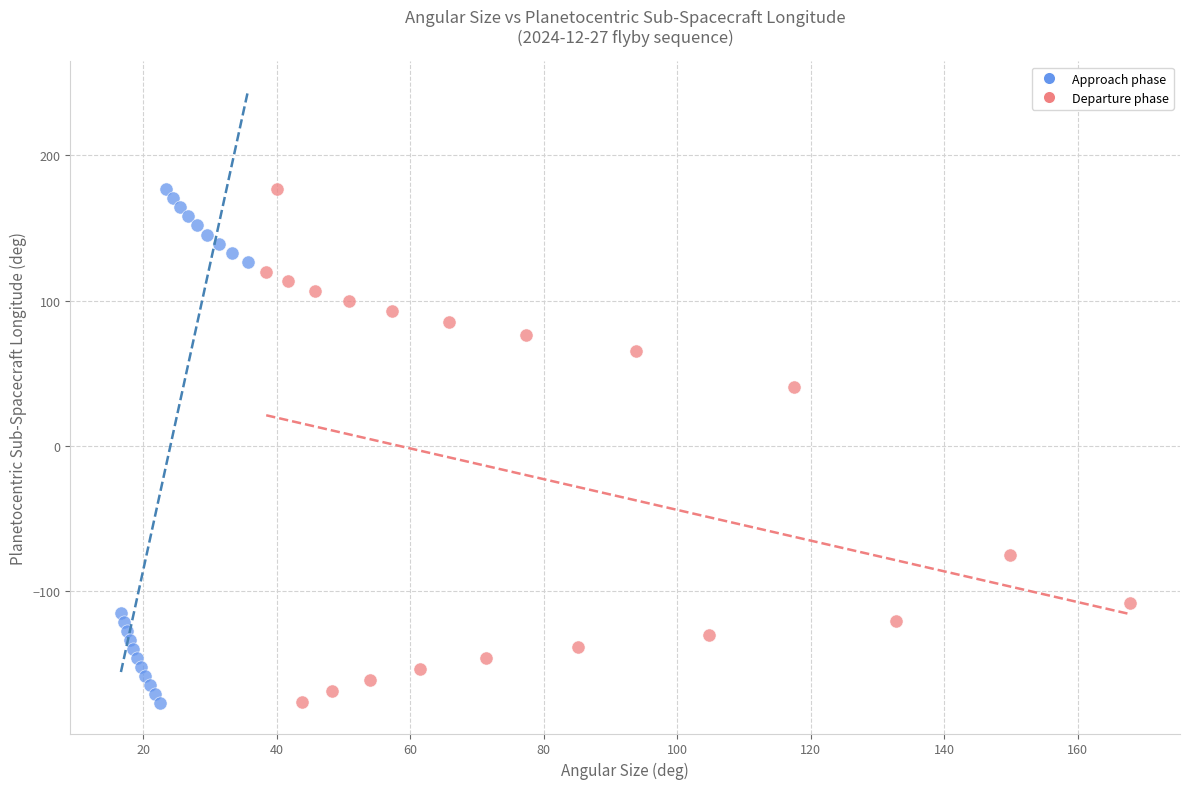

What are all the series names shown in the legend?

Approach phase, Departure phase